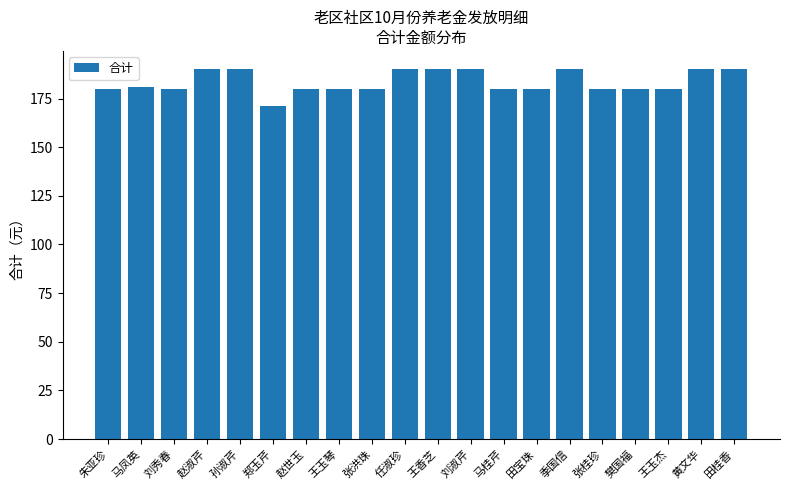

What is the maximum value shown in the chart?

190.0